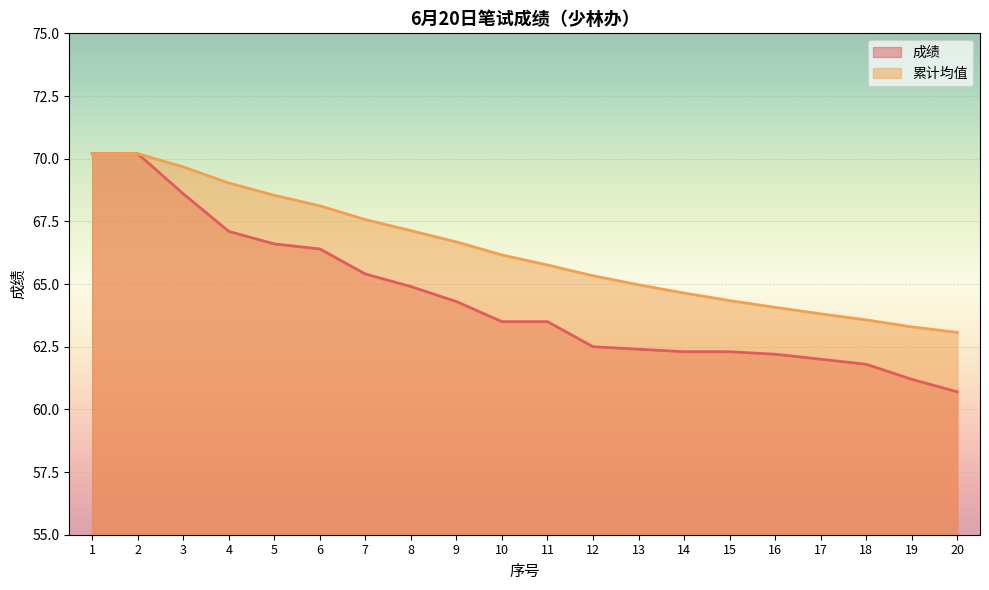

How many lines are shown in the chart?

2